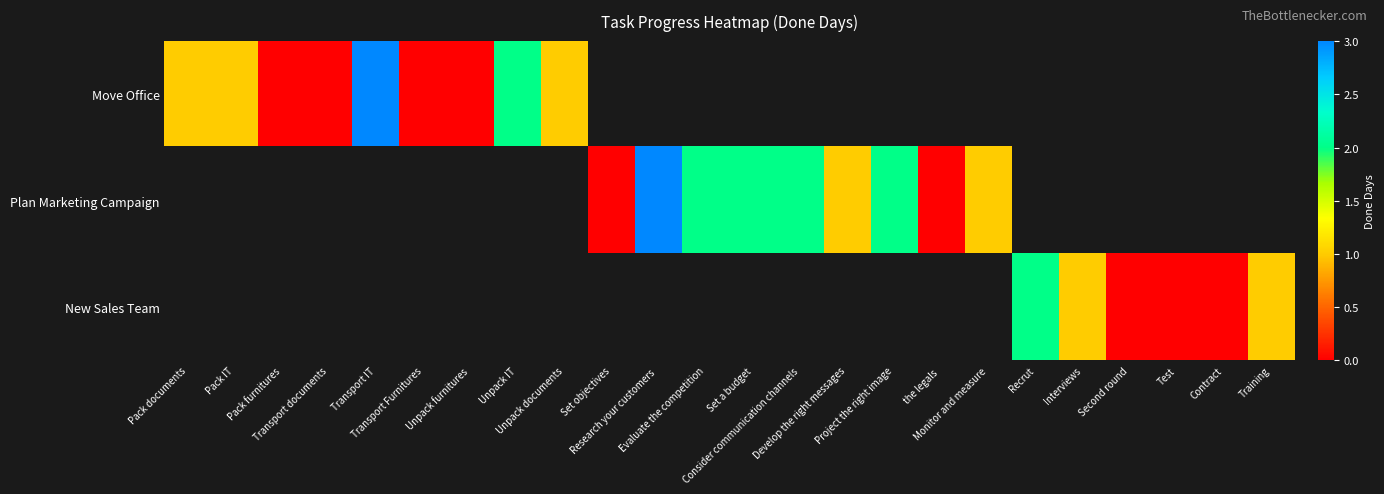

At which label does Move Office reach its peak?

Transport IT